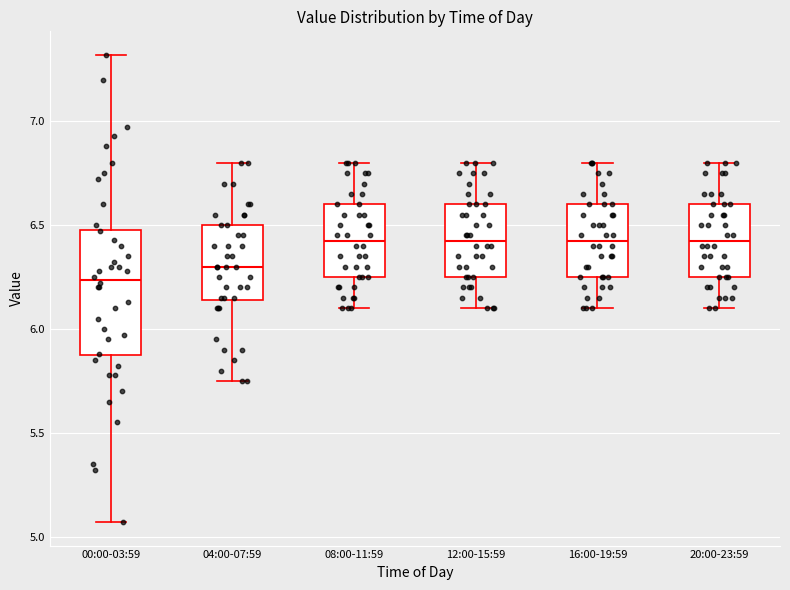

Which box's median line is the lowest?

00:00-03:59